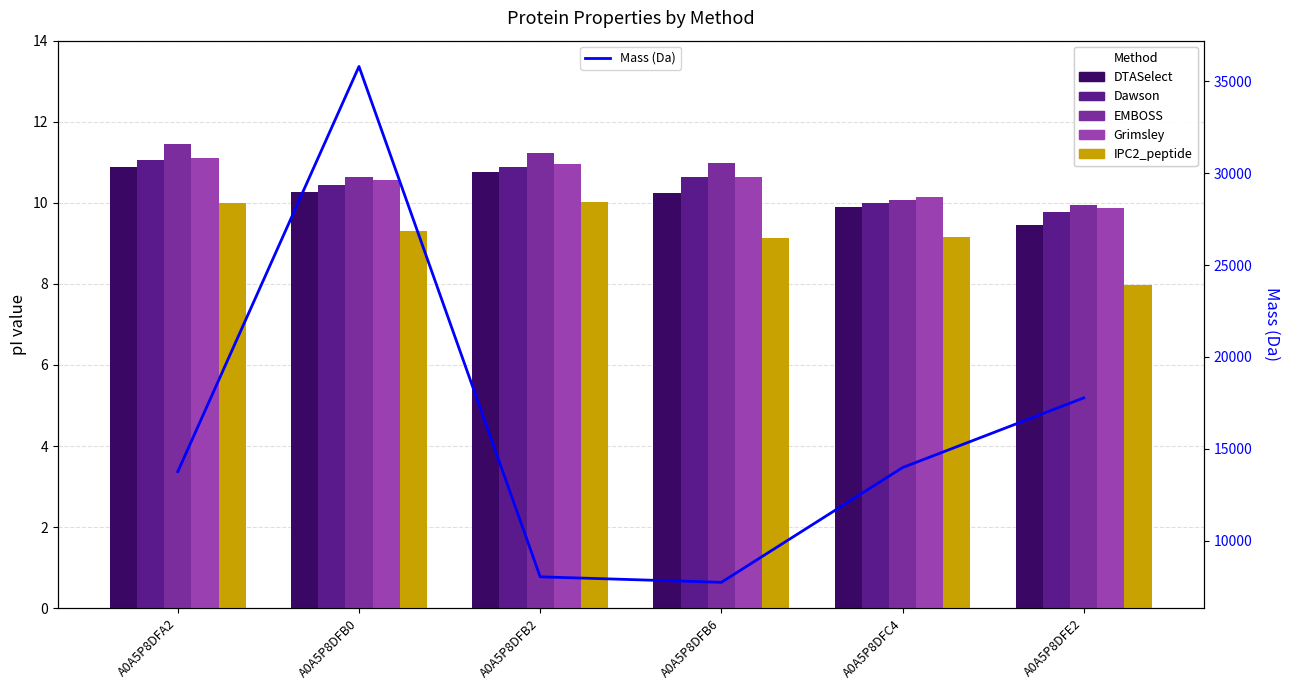

What is the average value of the DTASelect series?

10.2